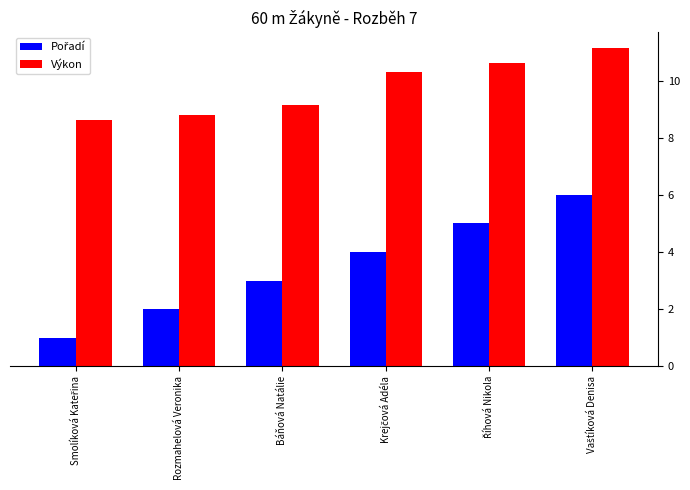

Count the Výkon values in the range 8 to 10.

3